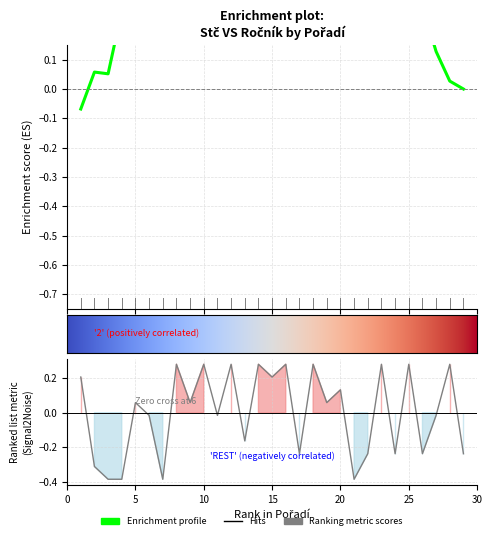

What is the approximate value at 18?

0.3